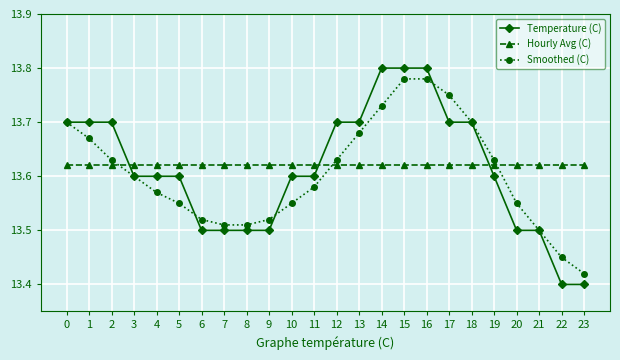

True or false: Smoothed (C) has a value of 13.6 at 20.

True